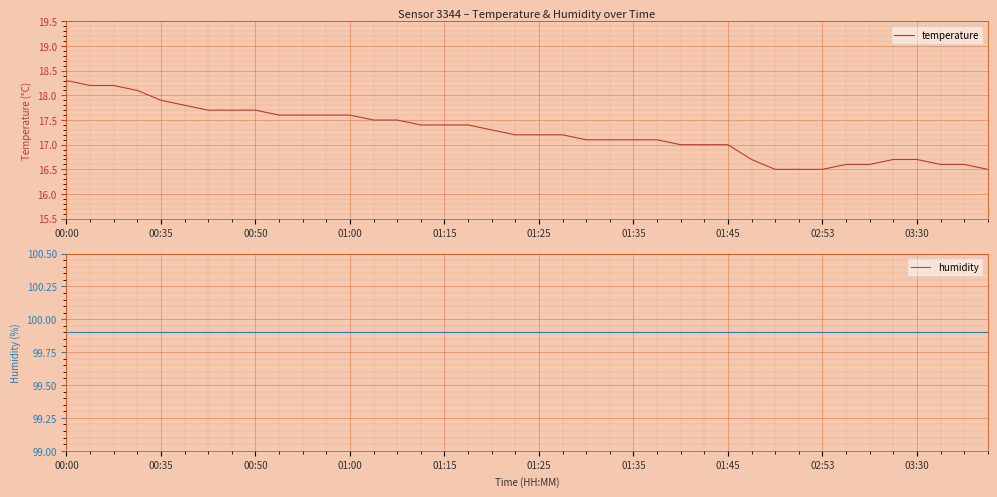

What is the highest value of the temperature series?

18.3